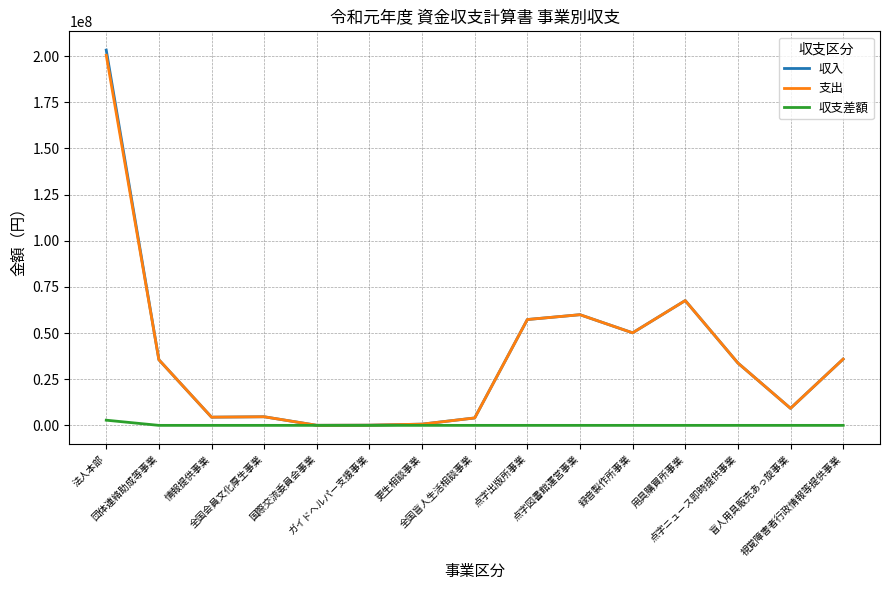

In 支出, how many points are higher than both neighbors (excluding endpoints)?

3